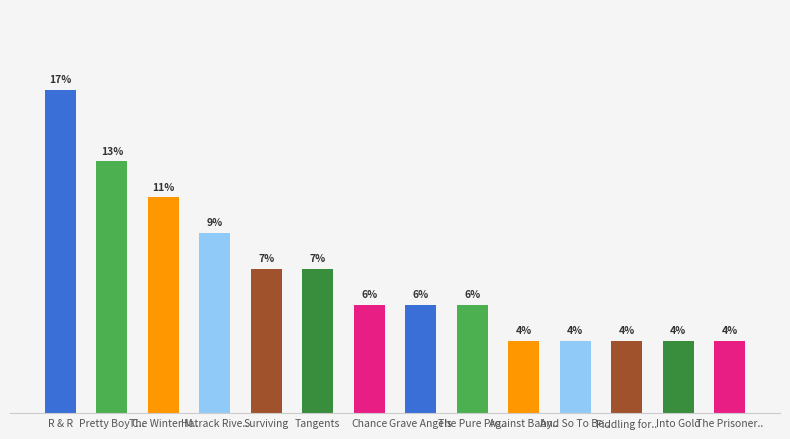

Where does the data first go above 5?

R & R